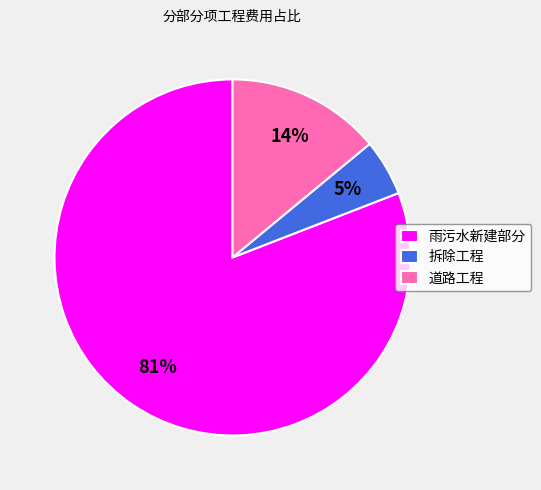

To the nearest percent, what percentage of the pie is 道路工程?

14%